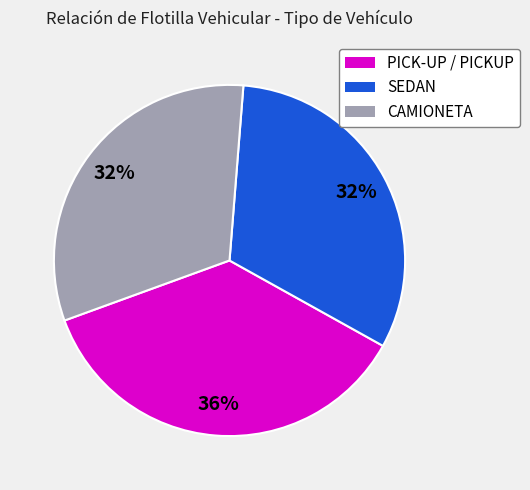

Is there any slice that represents more than half of the pie?

No